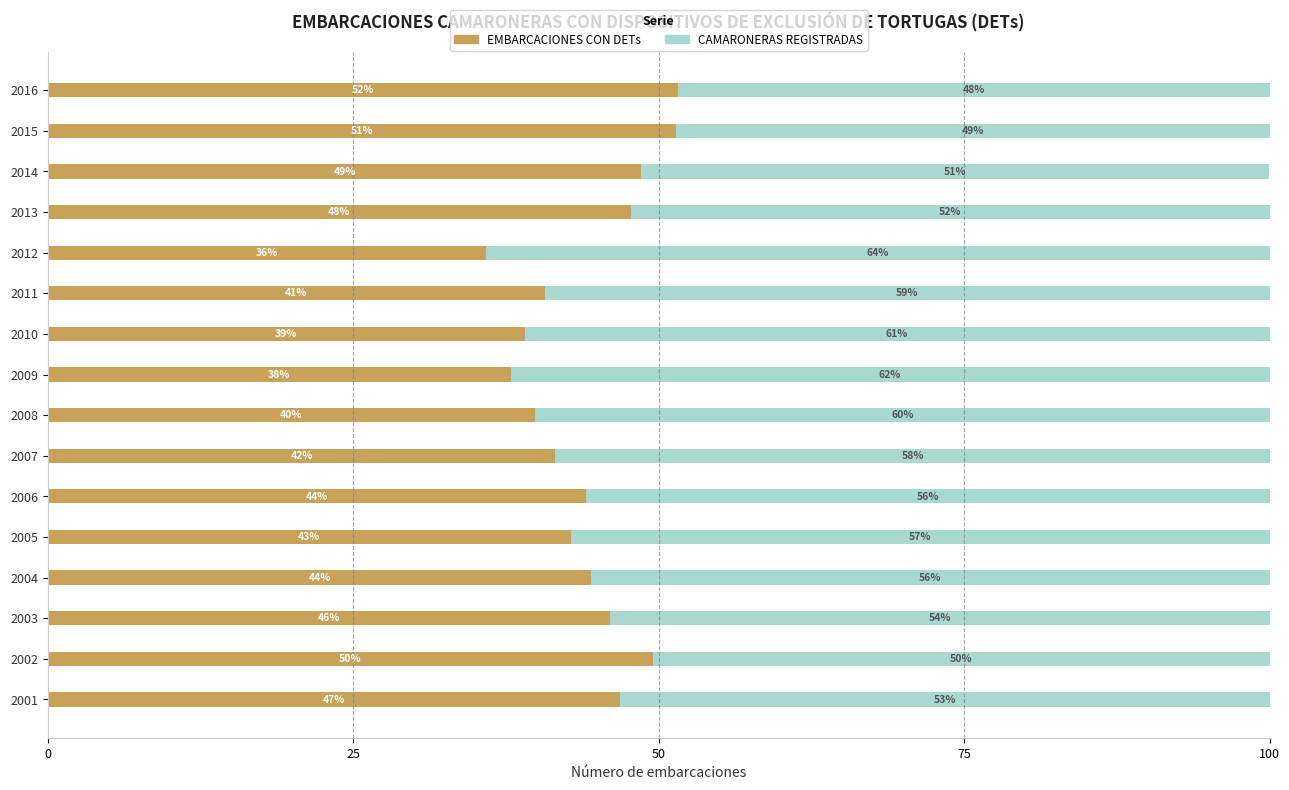

What is the approximate value of EMBARCACIONES CON DETs at 2006?

44.0